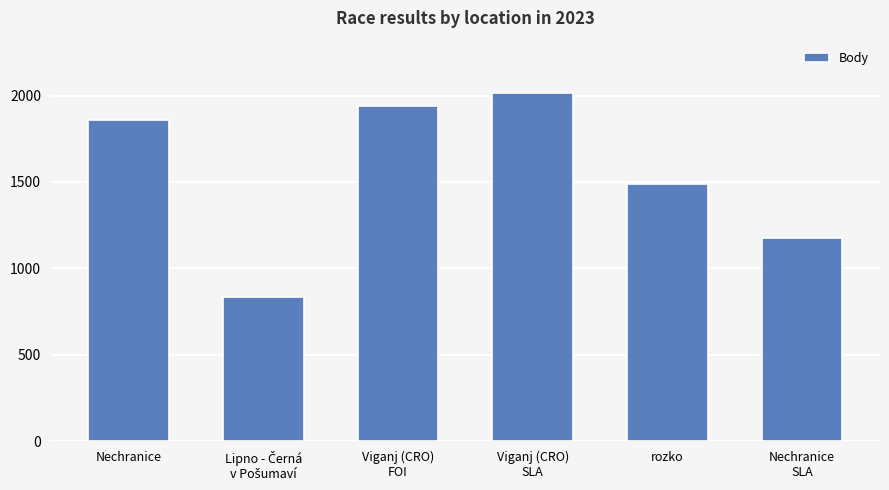

Approximately how many times larger is the value at rozko compared to Viganj (CRO)
FOI?

0.8